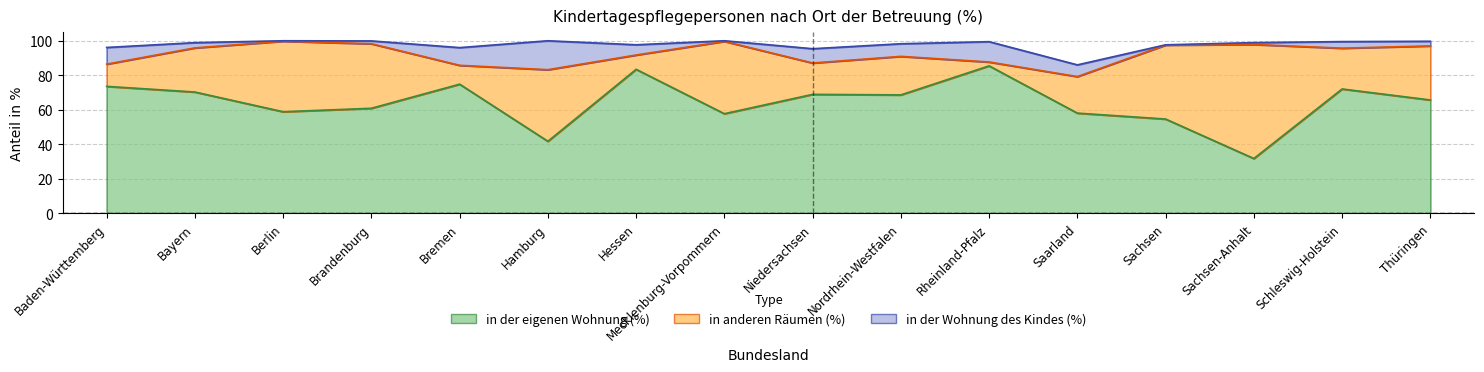

Which has a higher value, Hessen or Bayern?

Hessen